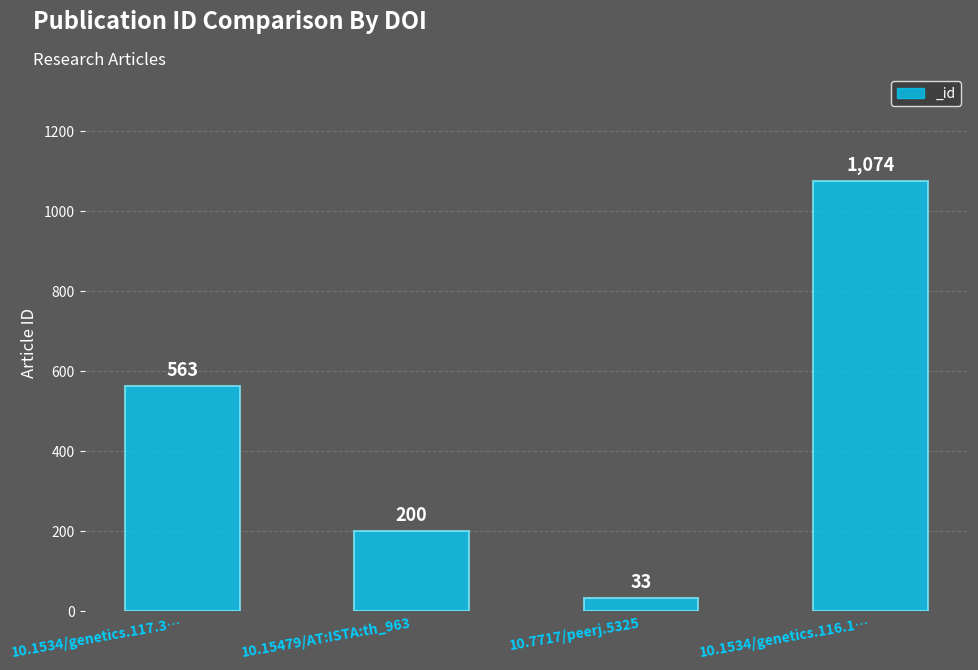

What is the label of the 1st bar from the right?

10.1534/genetics.116.1…